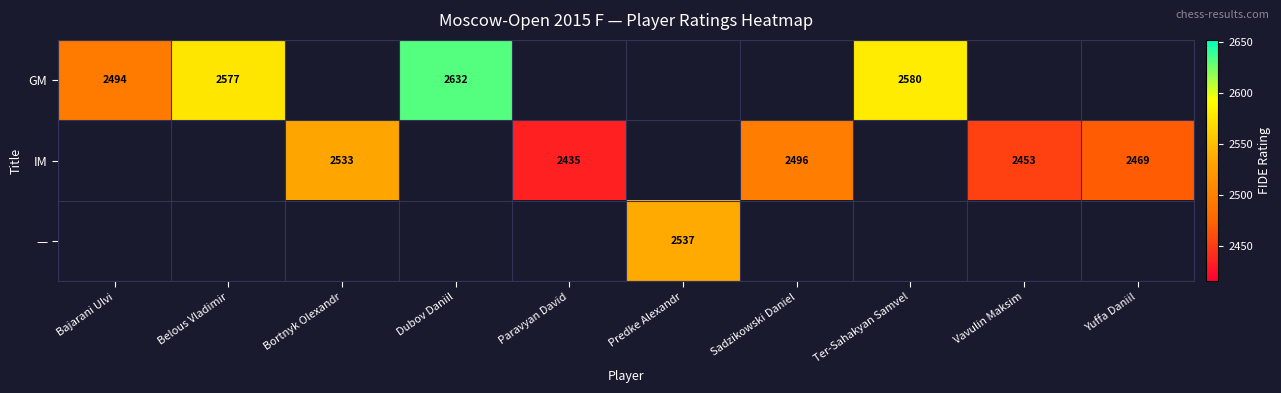

True or false: GM has a value of 2494 at Bajarani Ulvi.

True